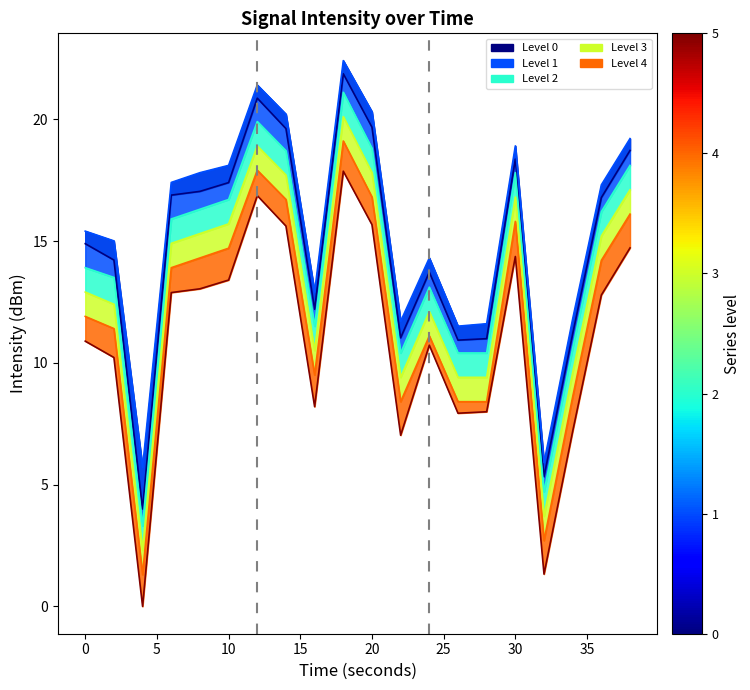

What is the difference between the second highest and minimum values in the s1 series?

15.7